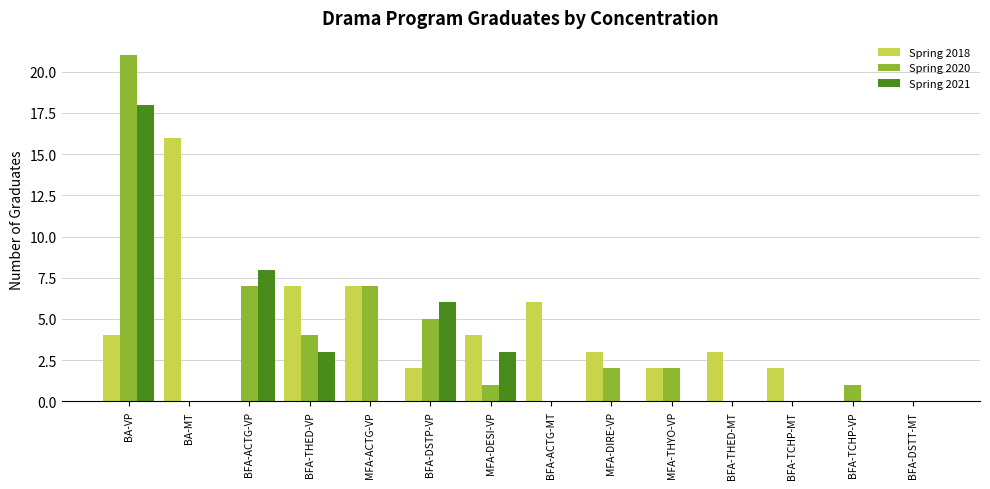

What are all the series names shown in the legend?

Spring 2018, Spring 2020, Spring 2021